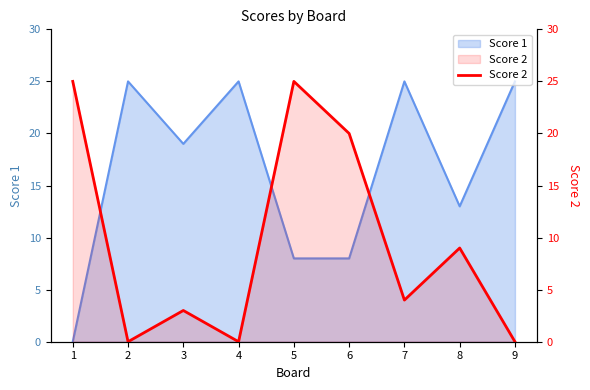

The chart shows a value of 0 at 4. True or false?

True